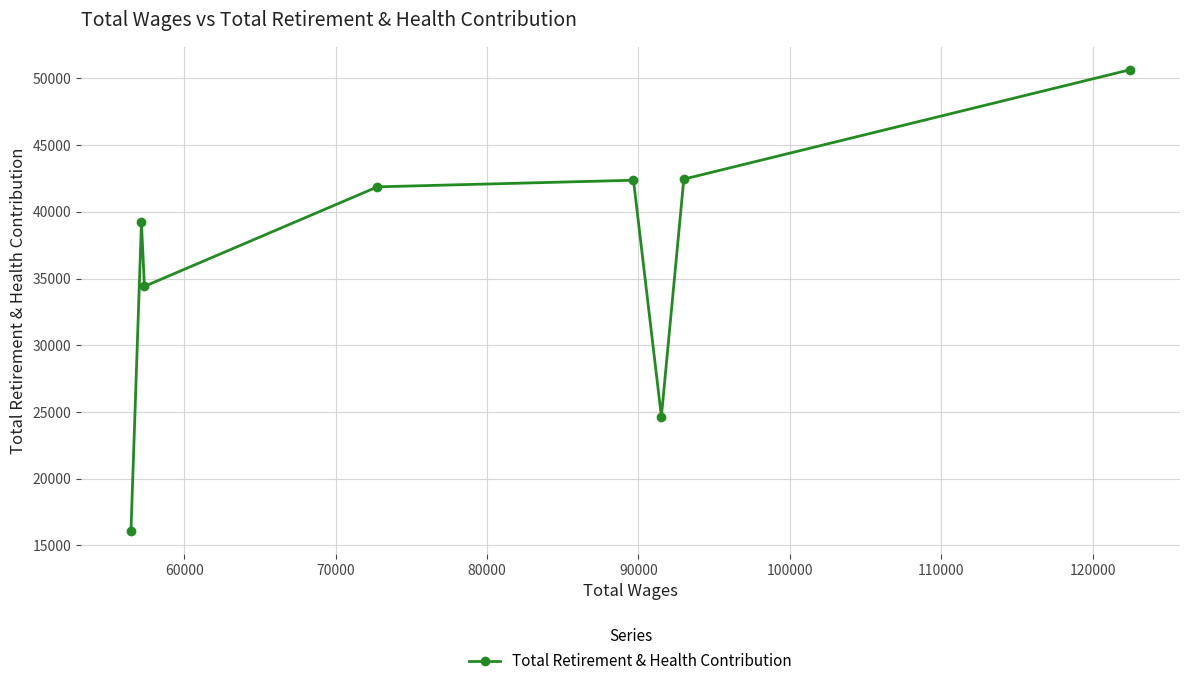

Is this an area chart (filled region under the line)?

No